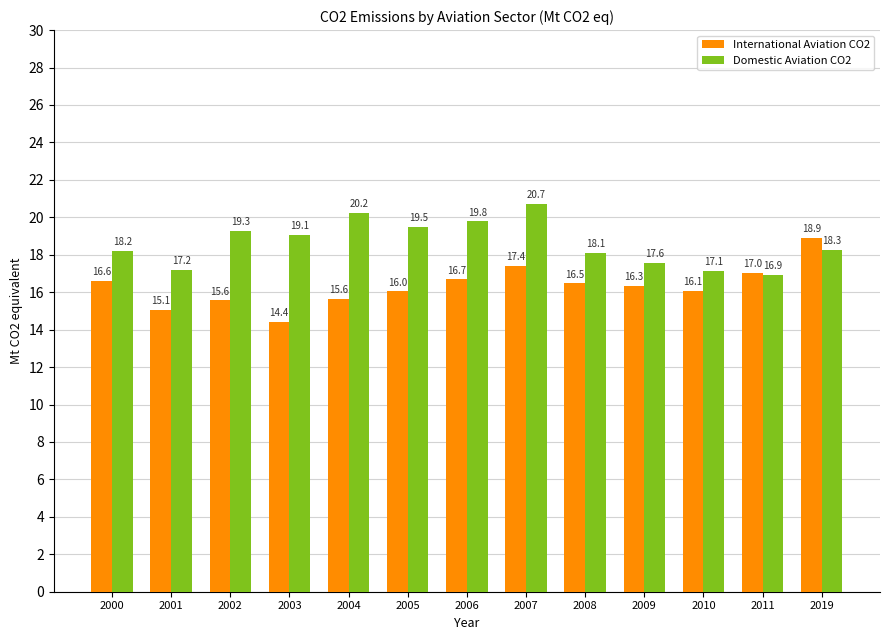

Which series changed the most between 2005 and 2010?

Domestic Aviation CO2